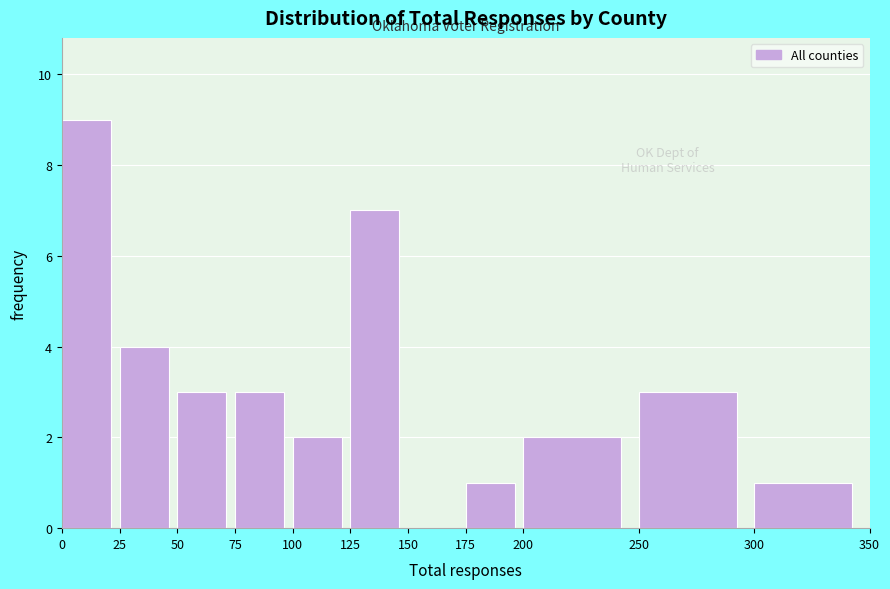

Over which range of the x-axis is the bar tallest?

0 to 25